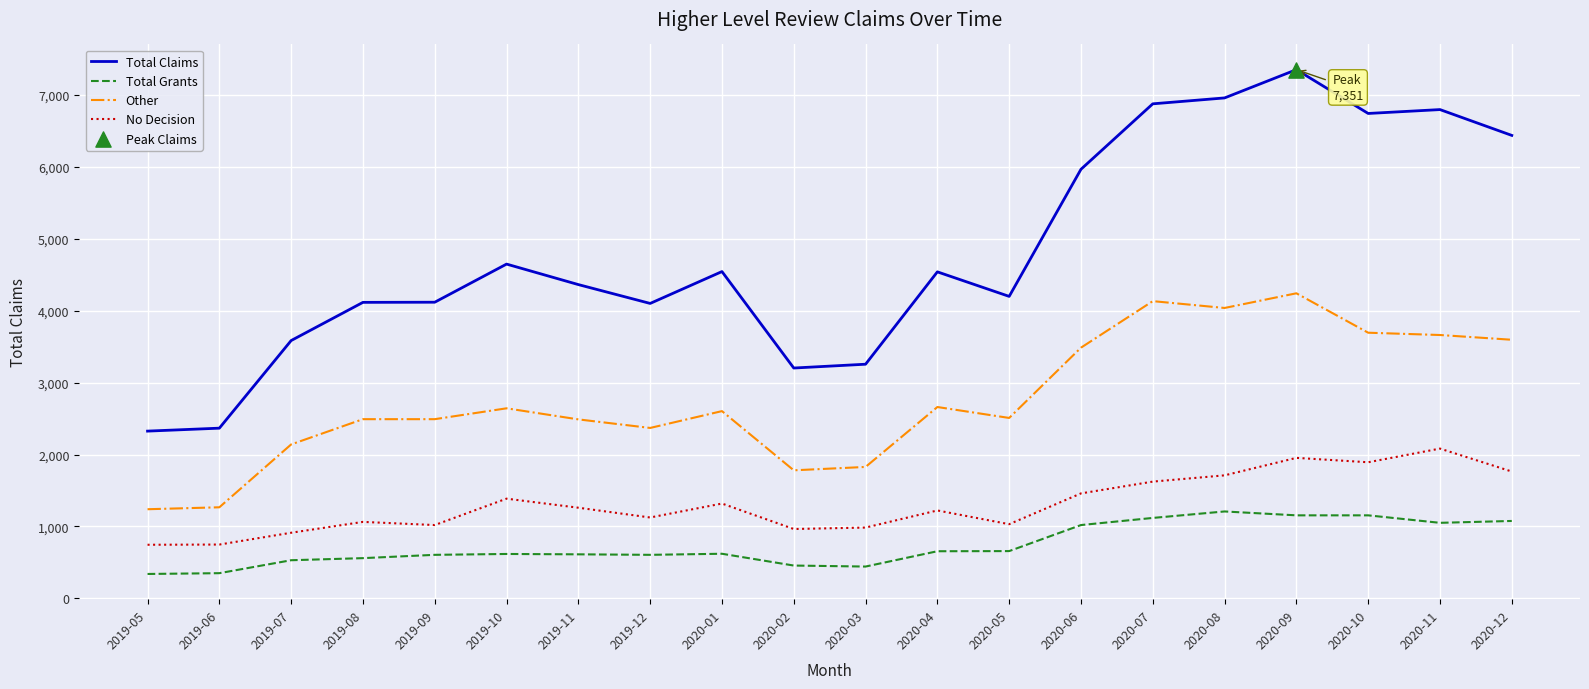

At which category is the sum across all series the highest?

2020-09